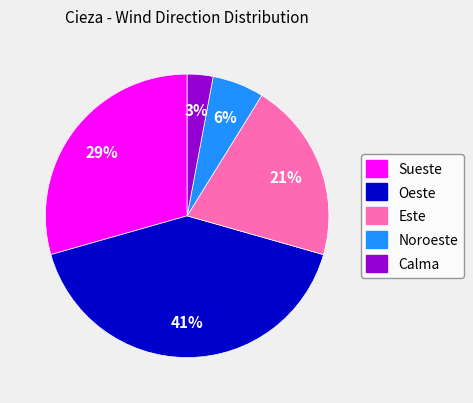

What is the largest slice in the pie chart?

Oeste